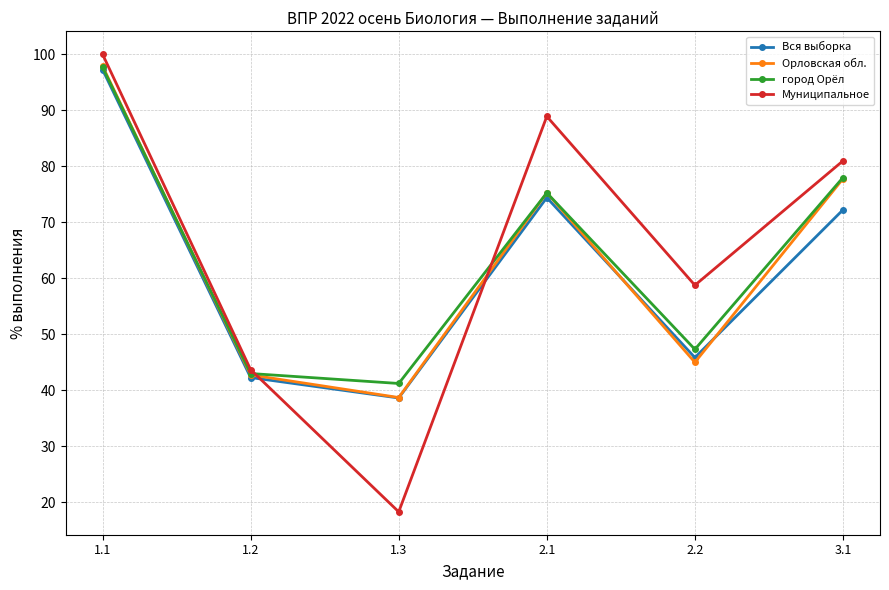

True or false: Муниципальное and Вся выборка intersect in this chart.

True